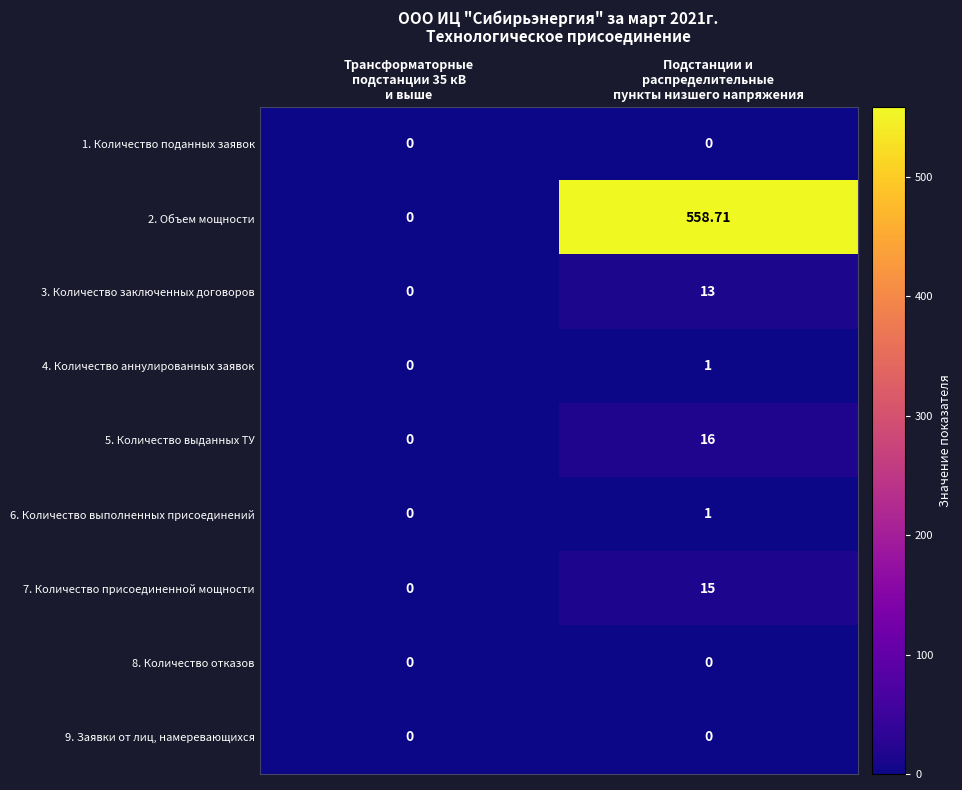

Which series has the largest range (max minus min)?

2. Объем мощности